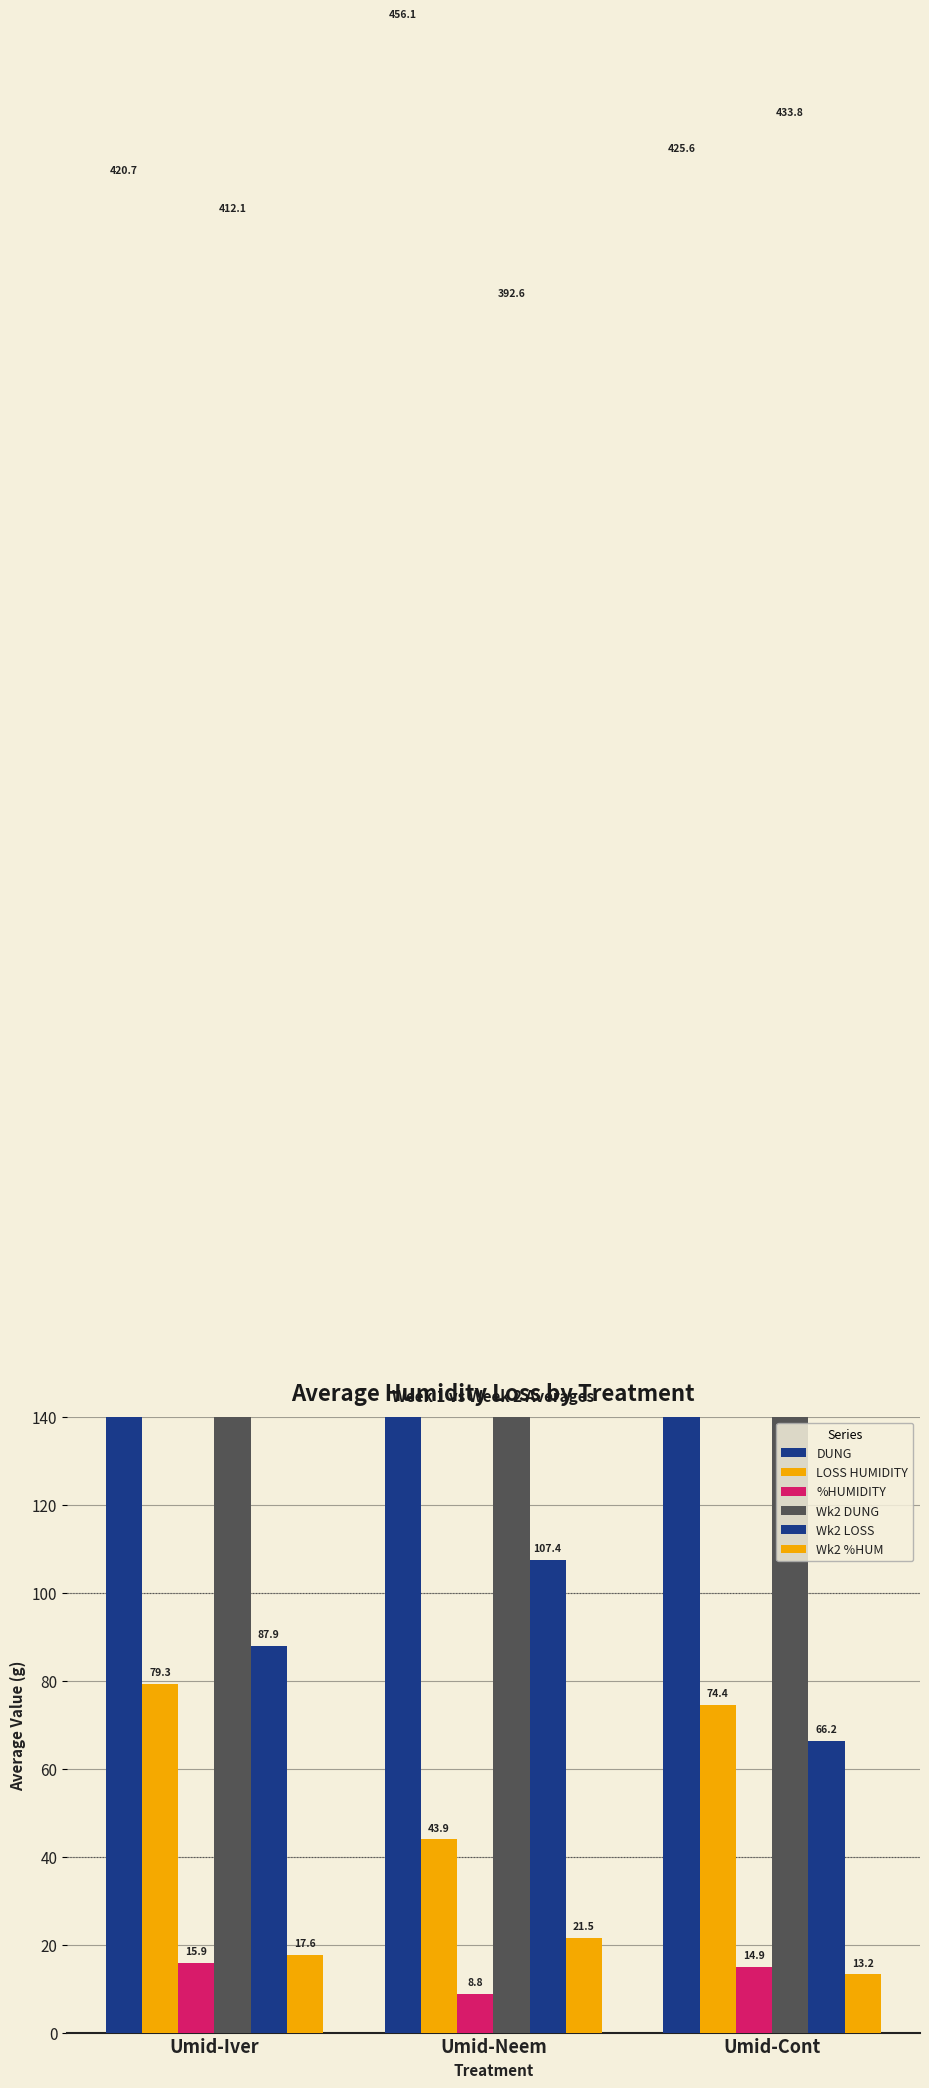

At which label does %HUMIDITY first exceed 14?

Umid-Iver